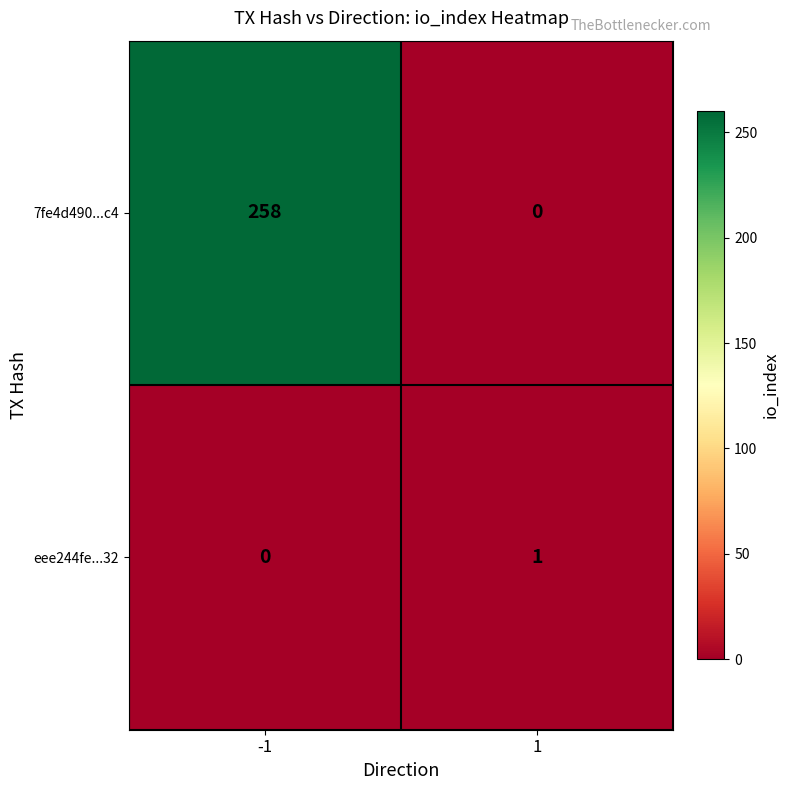

What is the average value of the 7fe4d490...c4 series?

129